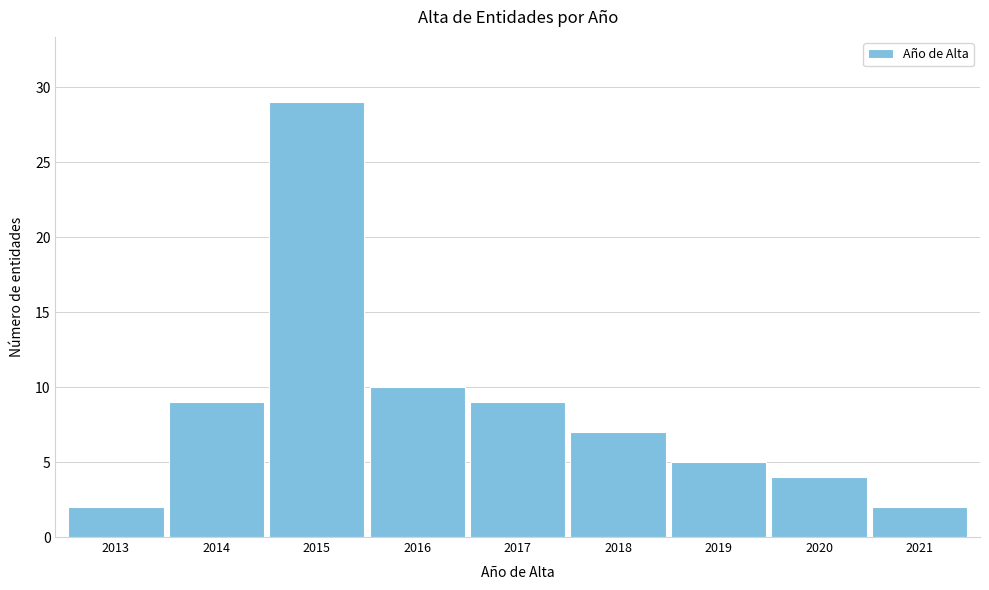

Reading right to left, transcribe all the data shown in this chart.

2021=2	2020=4	2019=5	2018=7	2017=9	2016=10	2015=29	2014=9	2013=2